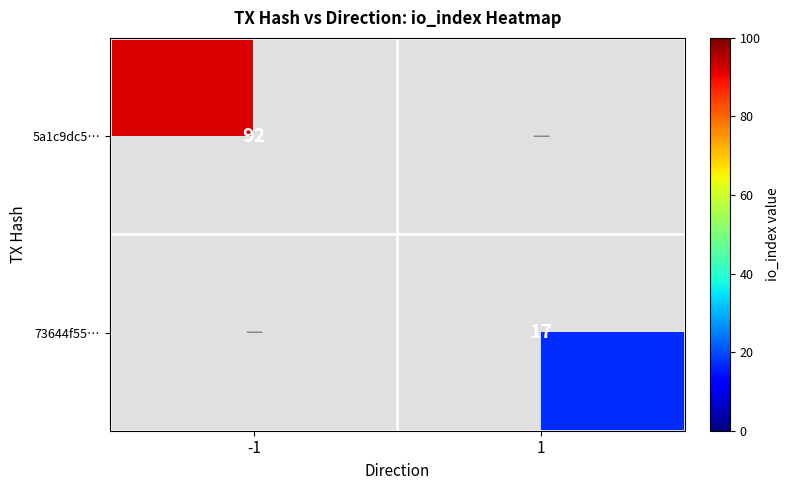

The value of 5a1c9dc5… at -1 is 159. True or false?

False